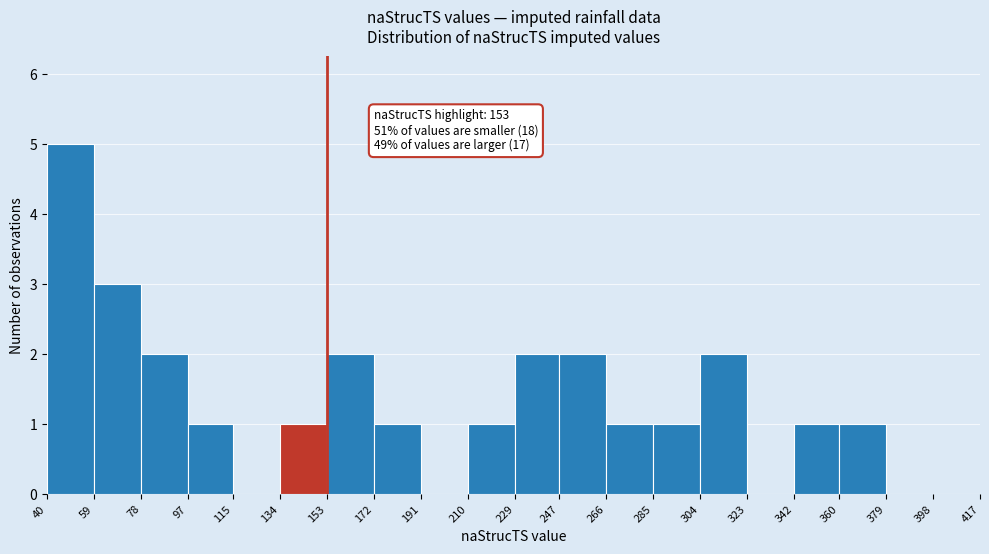

Over which range of the x-axis is the bar tallest?

40 to 59